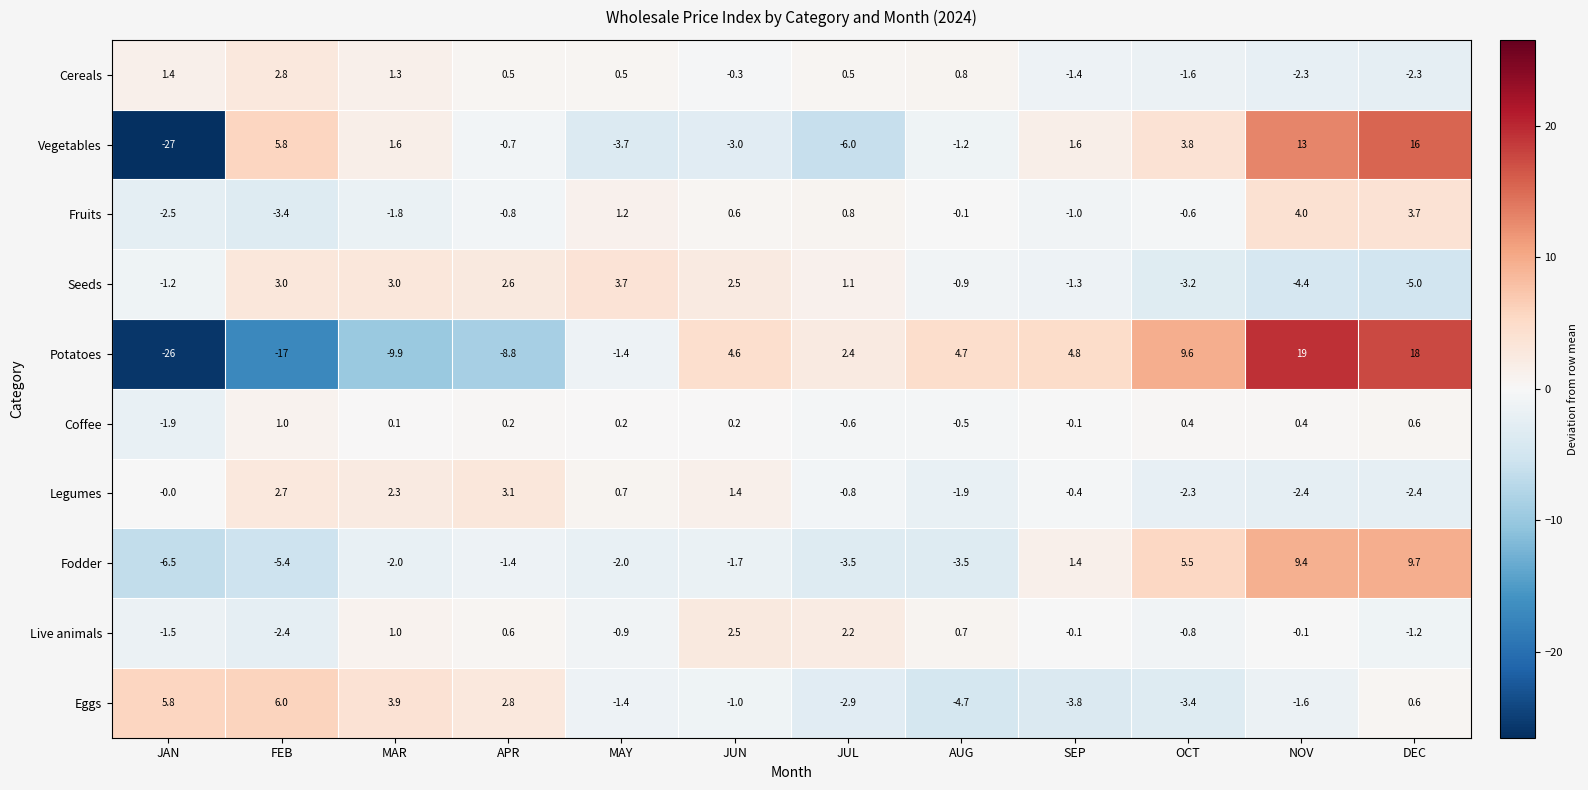

The value of Seeds at JUL is 0.7. True or false?

False